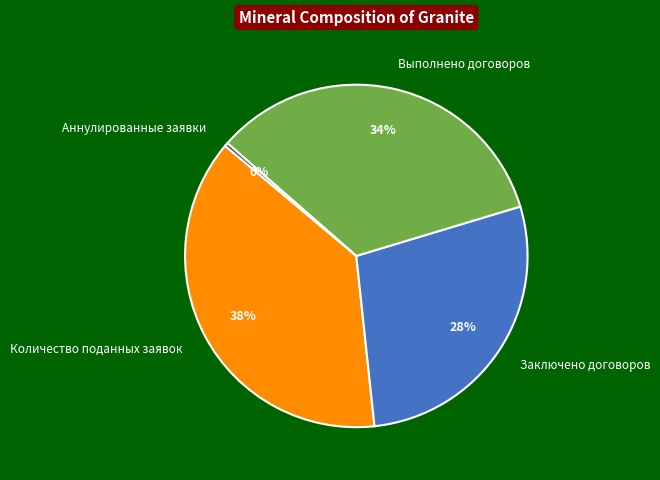

True or false: Количество поданных заявок accounts for 38% of the total.

True